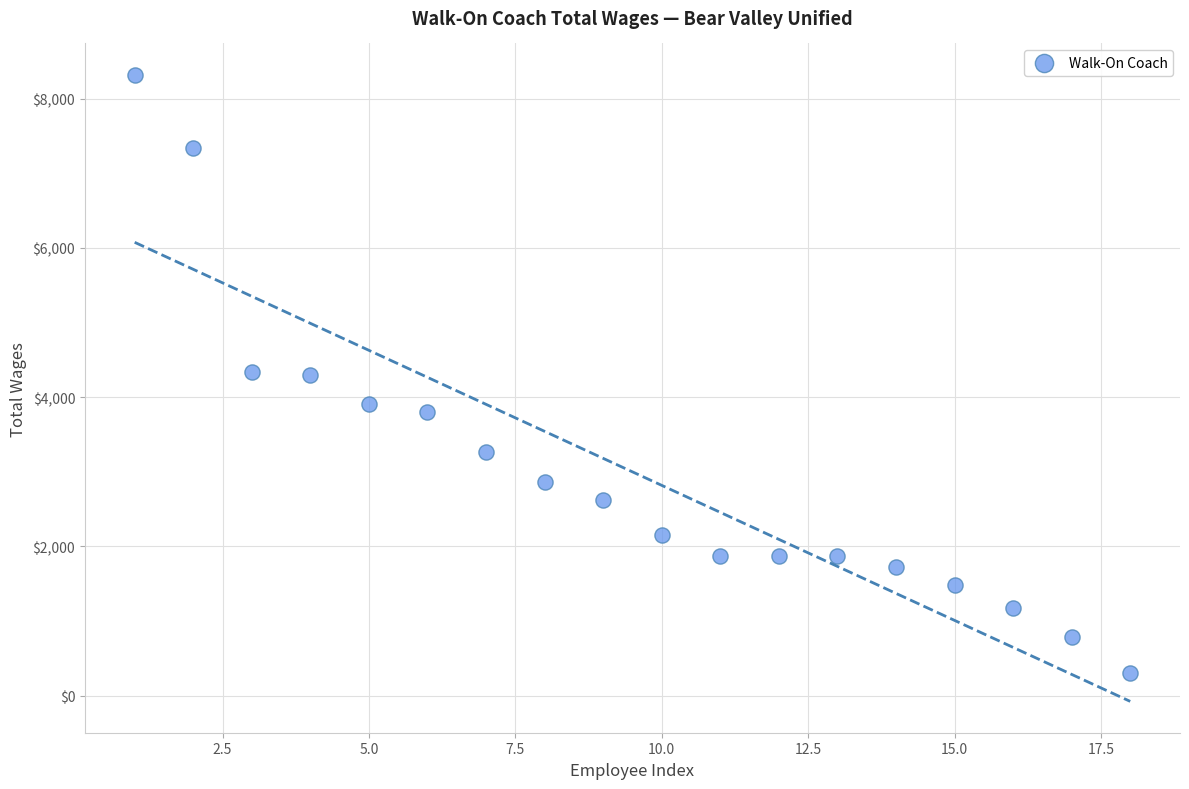

What is the range of X values (max minus min)?

17